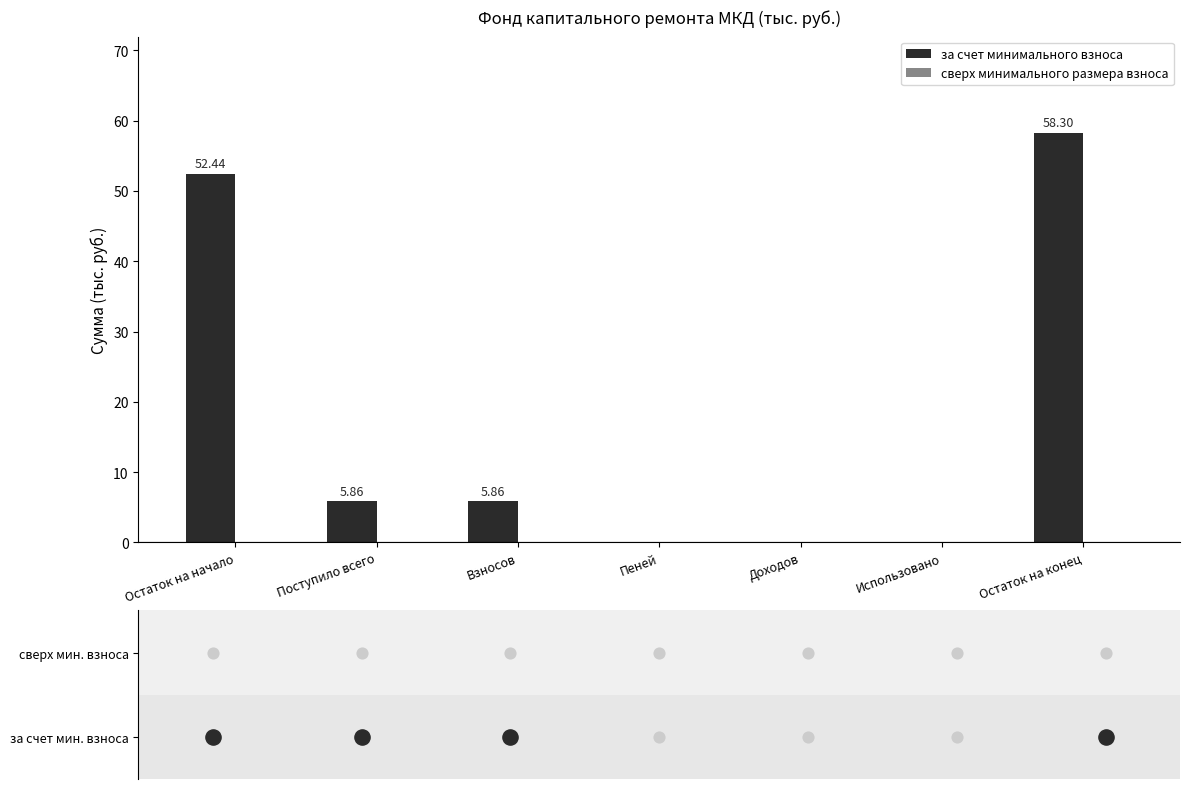

At which category is the sum across all series the highest?

Остаток на конец